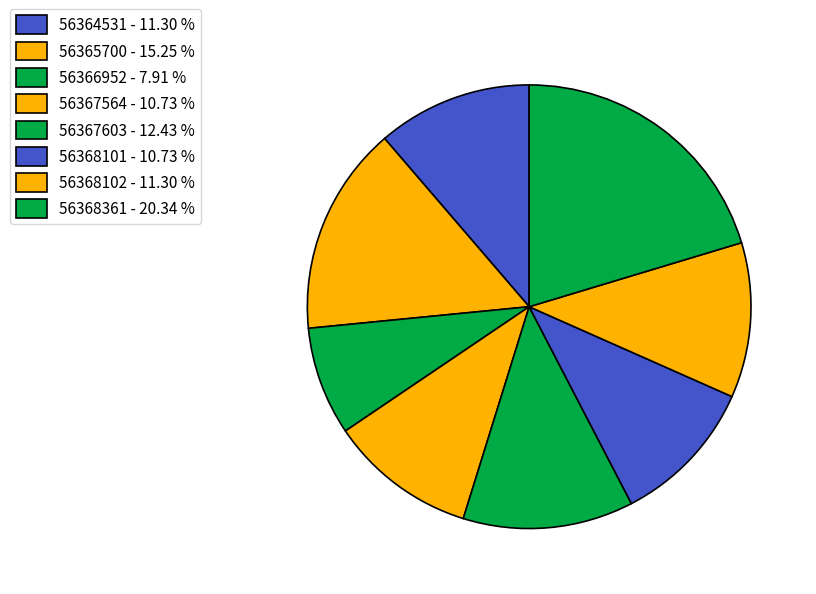

Is there any slice that represents more than half of the pie?

No